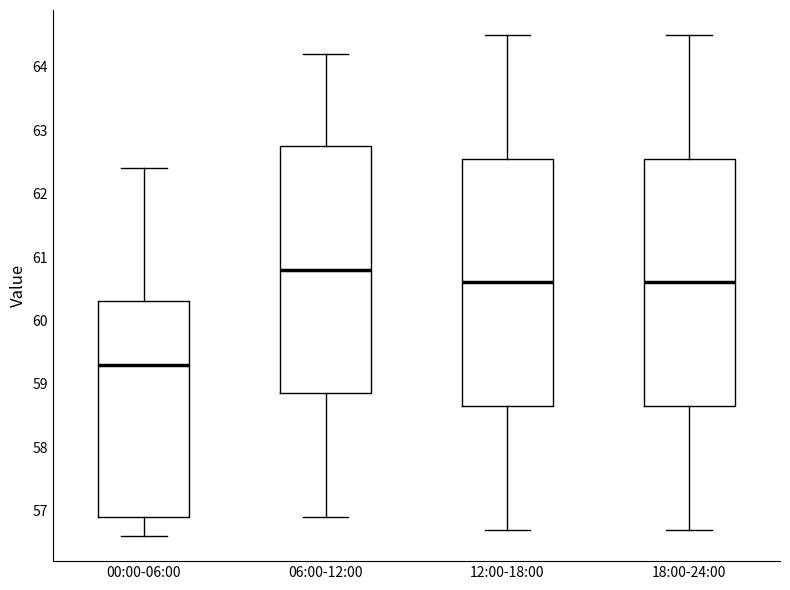

Reading left to right, read every box against the y-axis: the position of its median line, the range the box covers, and the ends of its whiskers. The values are not printed on the chart, so give them approximately, as read against the axis.

00:00-06:00: median 59.3, box 56.9 to 60.3, whiskers 56.6 to 62.4
06:00-12:00: median 60.8, box 58.9 to 62.8, whiskers 56.9 to 64.2
12:00-18:00: median 60.6, box 58.7 to 62.6, whiskers 56.7 to 64.5
18:00-24:00: median 60.6, box 58.7 to 62.6, whiskers 56.7 to 64.5